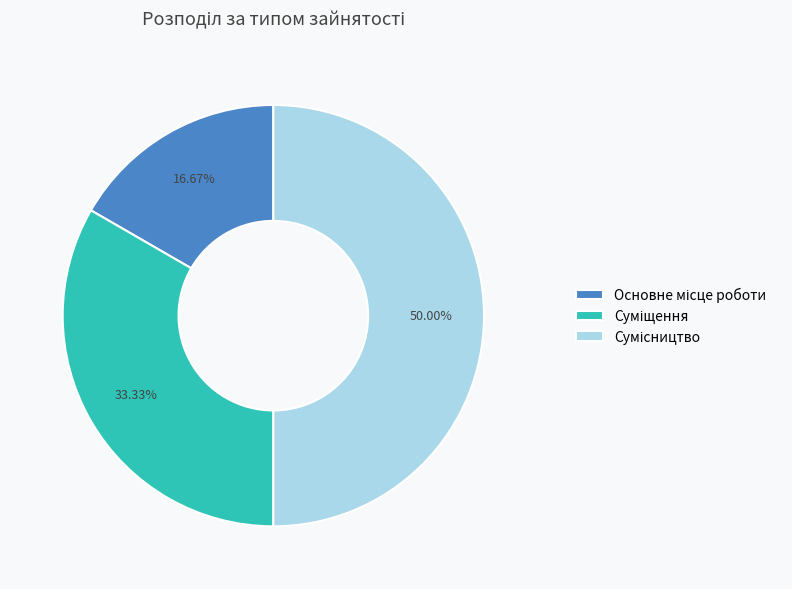

Count the number of slices in the pie.

3